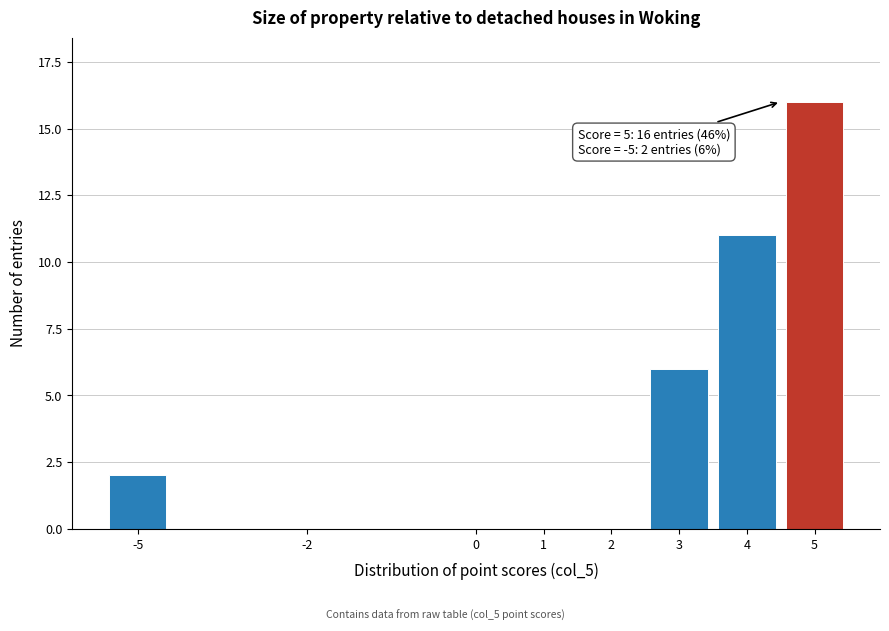

Reading left to right, list all the values displayed in this chart.

-5=2	-2=0	0=0	1=0	2=0	3=6	4=11	5=16